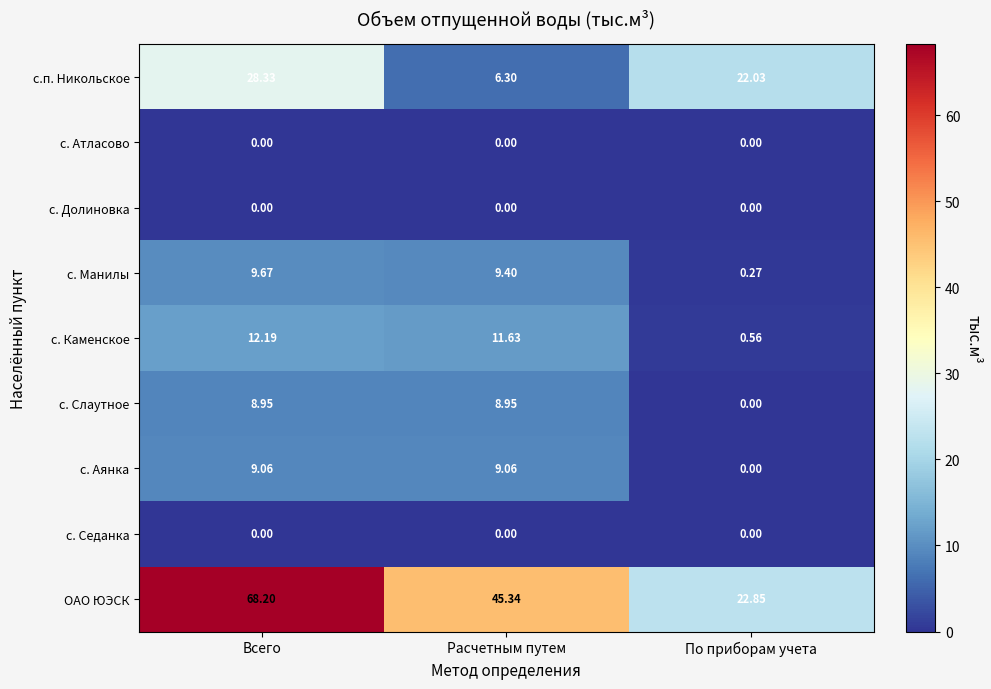

Is the value of с. Атласово at Всего greater than the value of с. Слаутное at Расчетным путем?

No